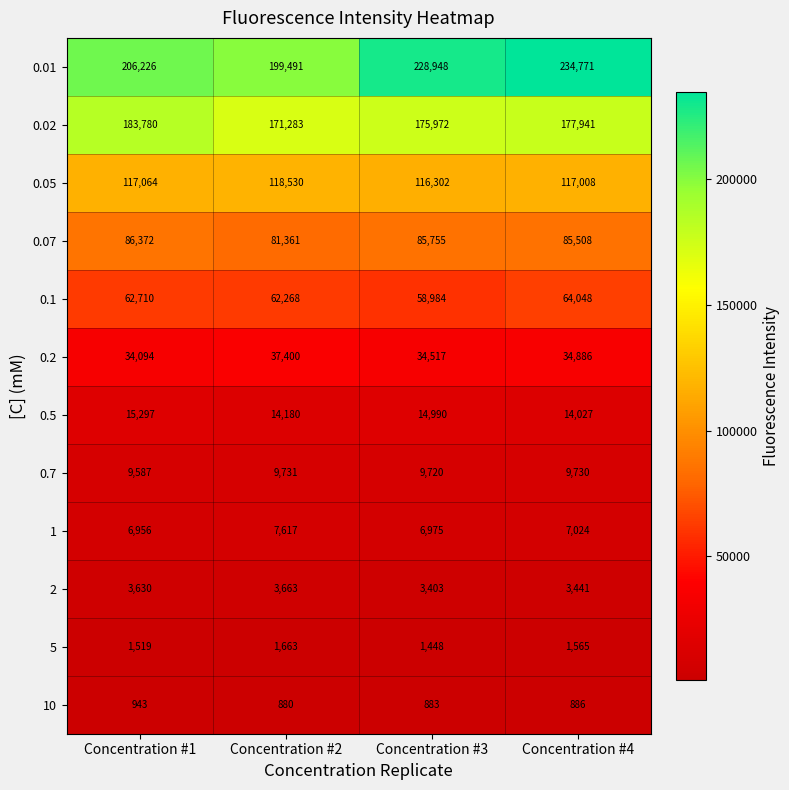

The 0.5 series shows 14990 at Concentration #3. True or false?

True